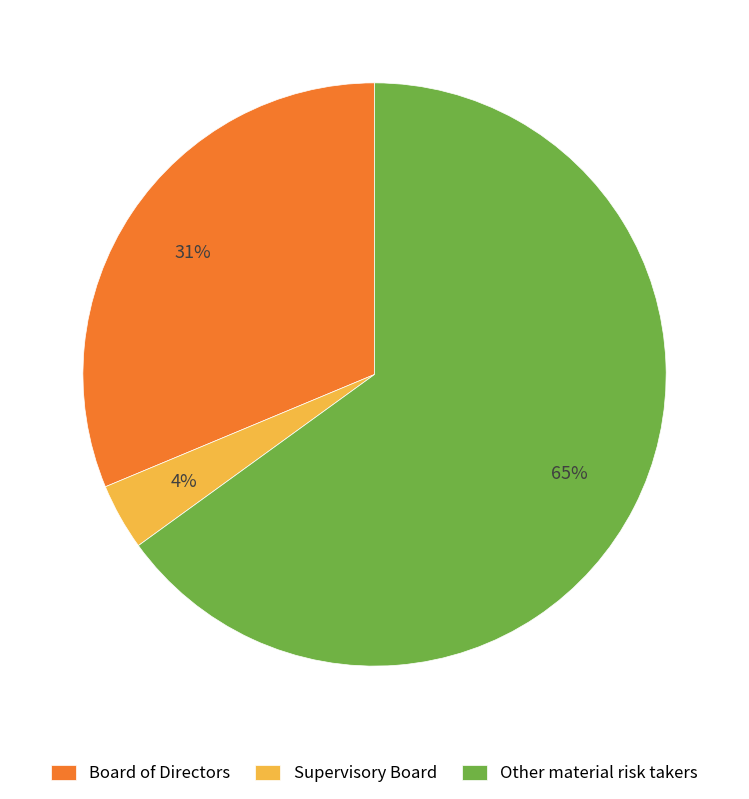

Which has a higher value, Supervisory Board or Other material risk takers?

Other material risk takers